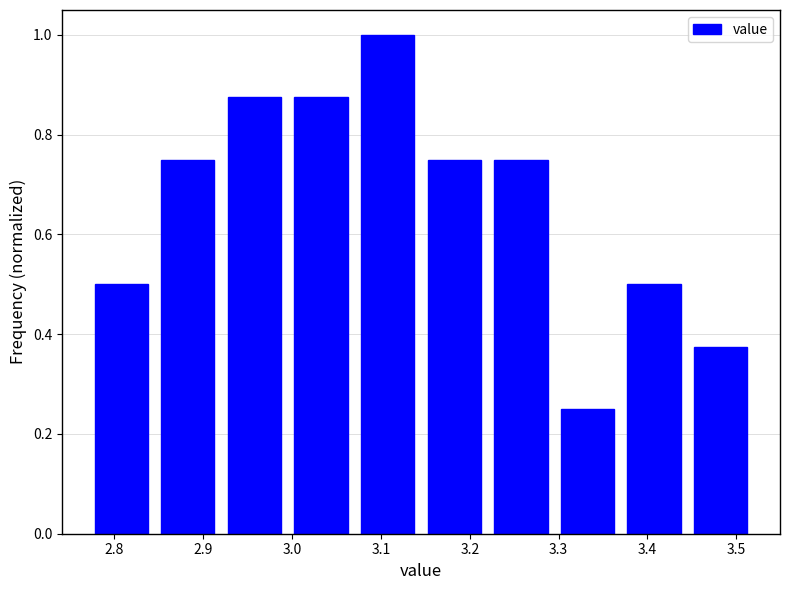

Reading left to right, transcribe this chart: for each bar, give the range it covers on the x-axis and its height. Neither the bar edges nor the heights are printed on the chart, so give them approximately, as read against the axes.

2.770 to 2.845: 0.50
2.845 to 2.920: 0.76
2.920 to 2.995: 0.88
2.995 to 3.070: 0.88
3.070 to 3.145: 1.00
3.145 to 3.220: 0.76
3.220 to 3.295: 0.76
3.295 to 3.370: 0.26
3.370 to 3.445: 0.50
3.445 to 3.520: 0.38